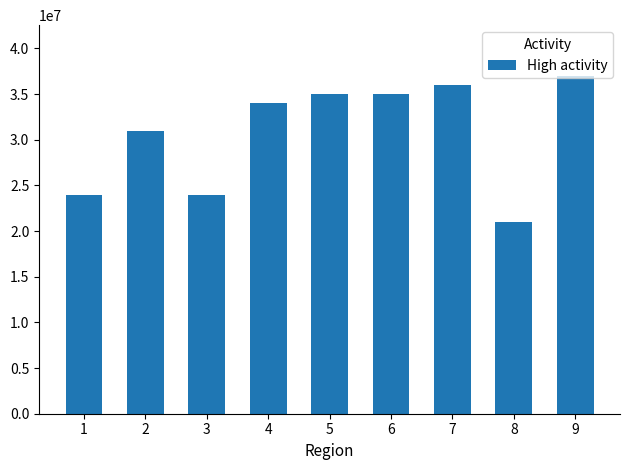

Which label corresponds to the largest value in the chart?

9